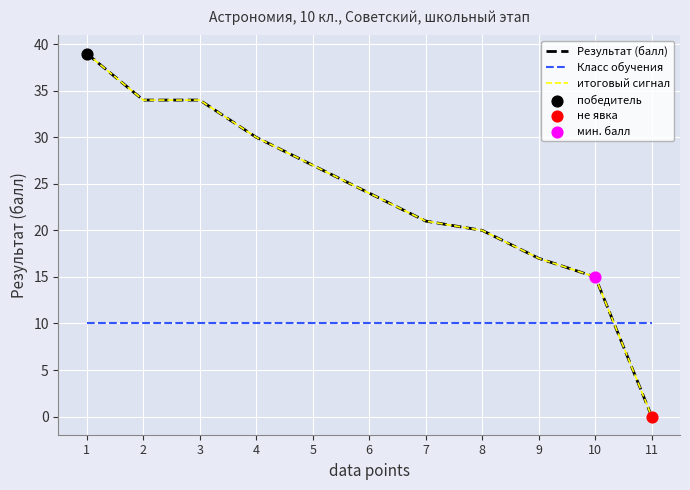

Is the value of Результат (балл) at 3 greater than the value of итоговый сигнал at 8?

Yes